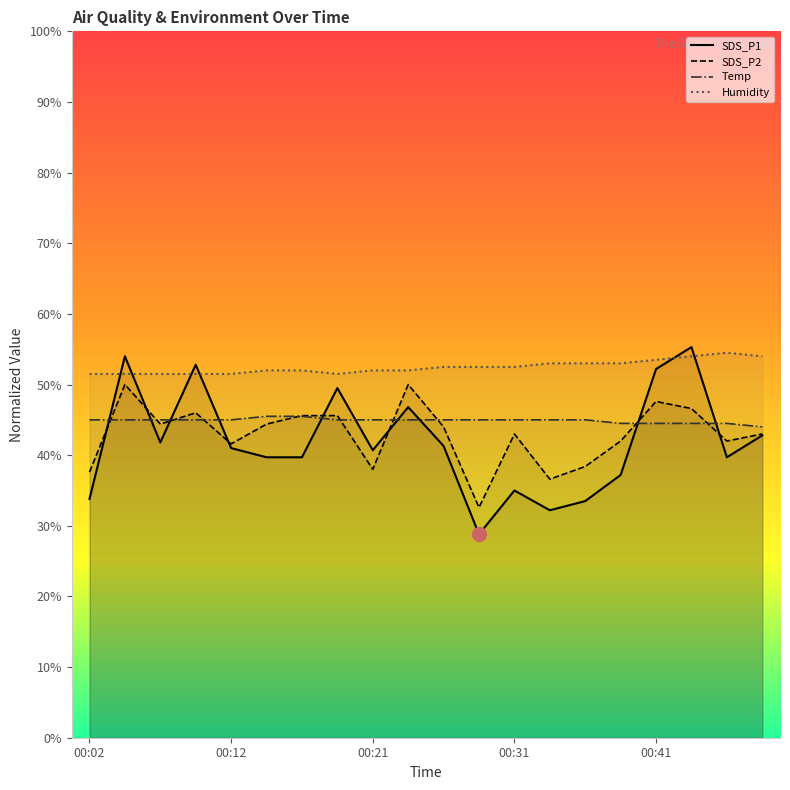

Read the Temp value at 7.

45.0